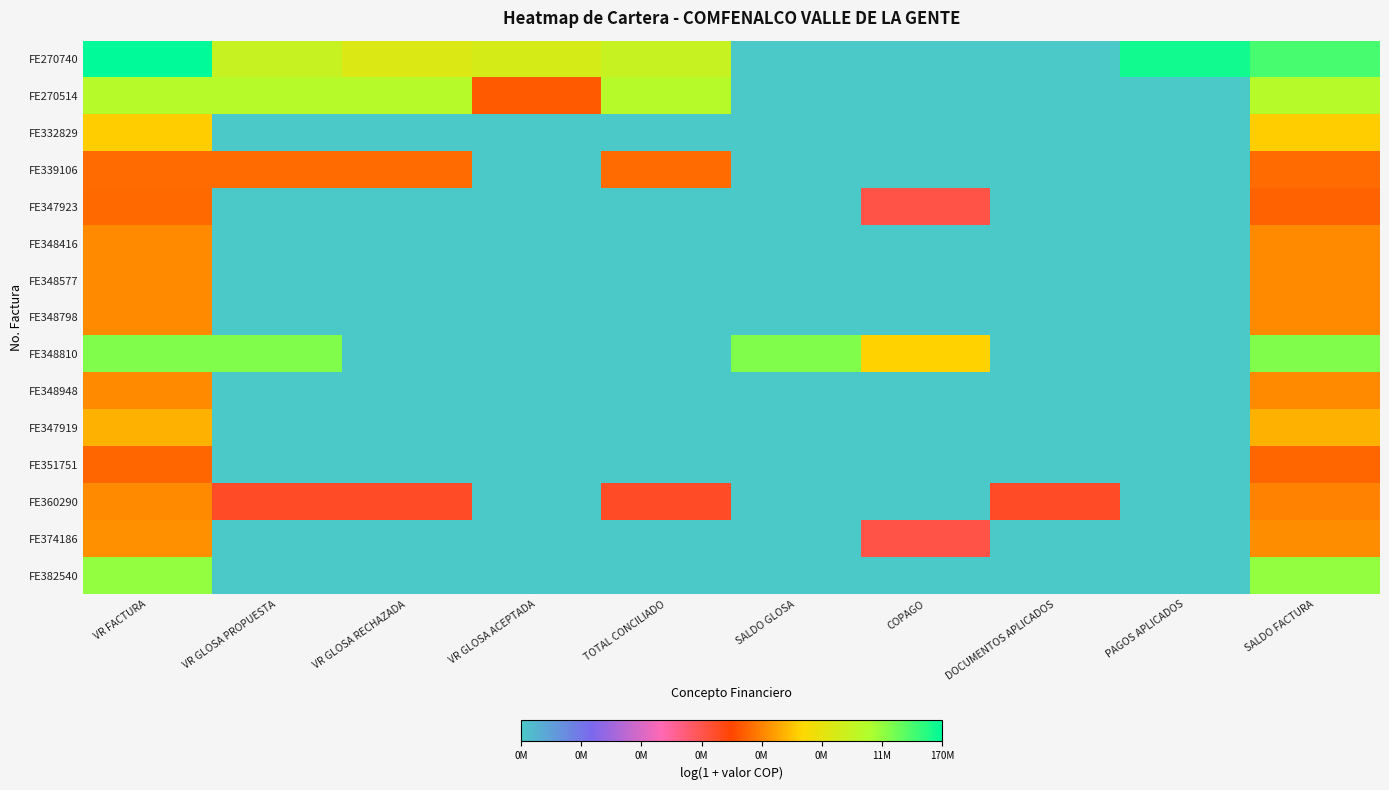

At which category is the sum across all series the highest?

VR FACTURA